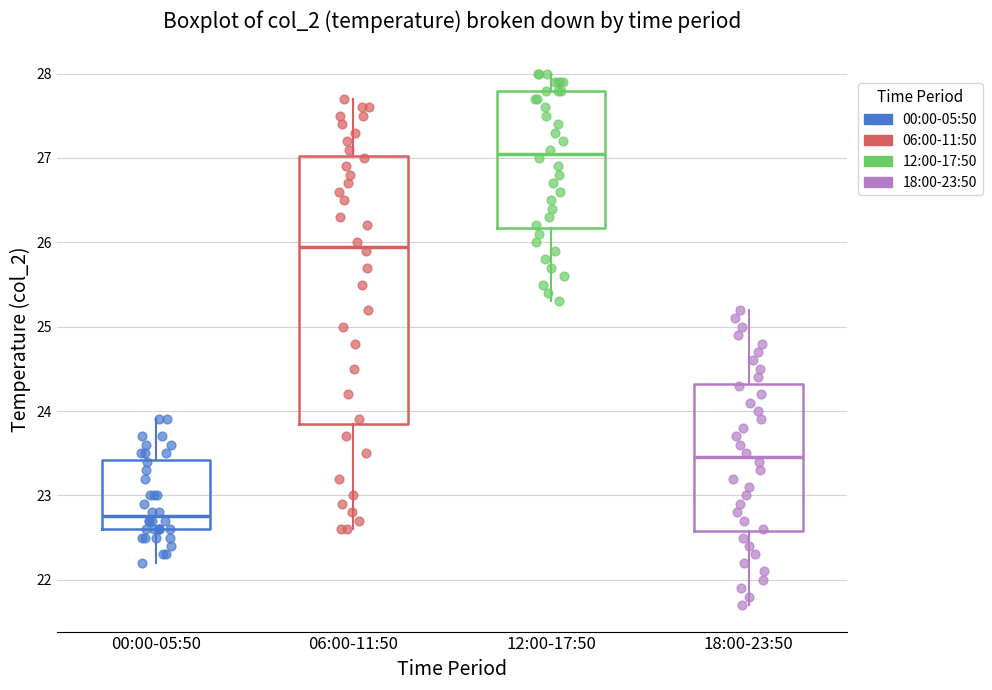

Where is the lower edge of the box for 00:00-05:50 on the y-axis? The values are not printed on the chart, so give them approximately, as read against the axis.

22.6